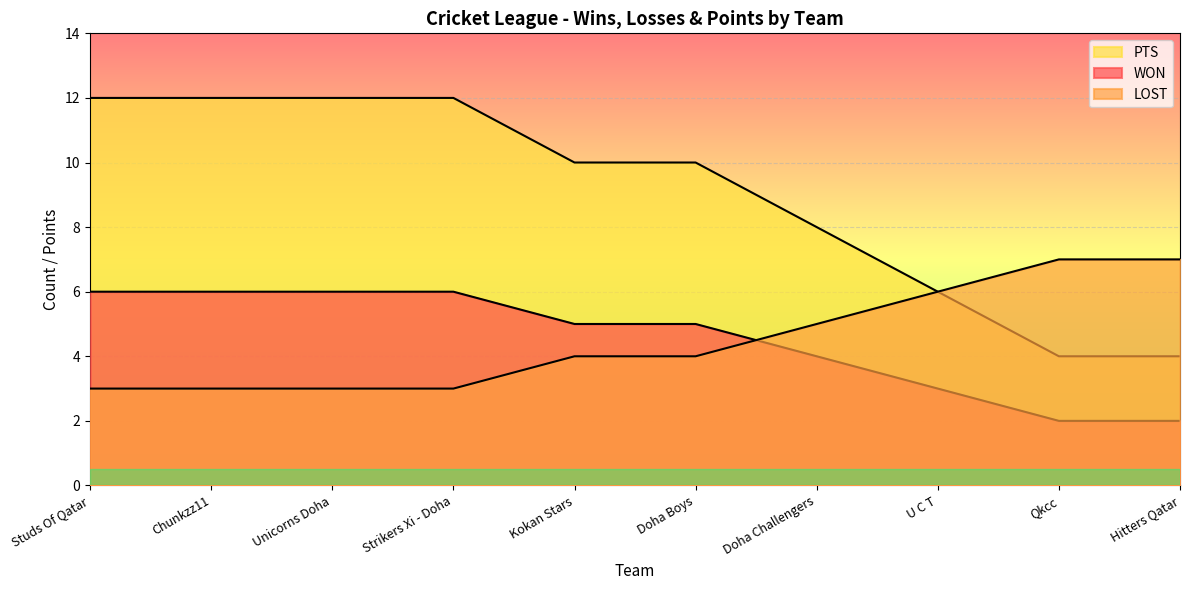

After their last crossing, which series has the higher values: LOST or PTS?

PTS